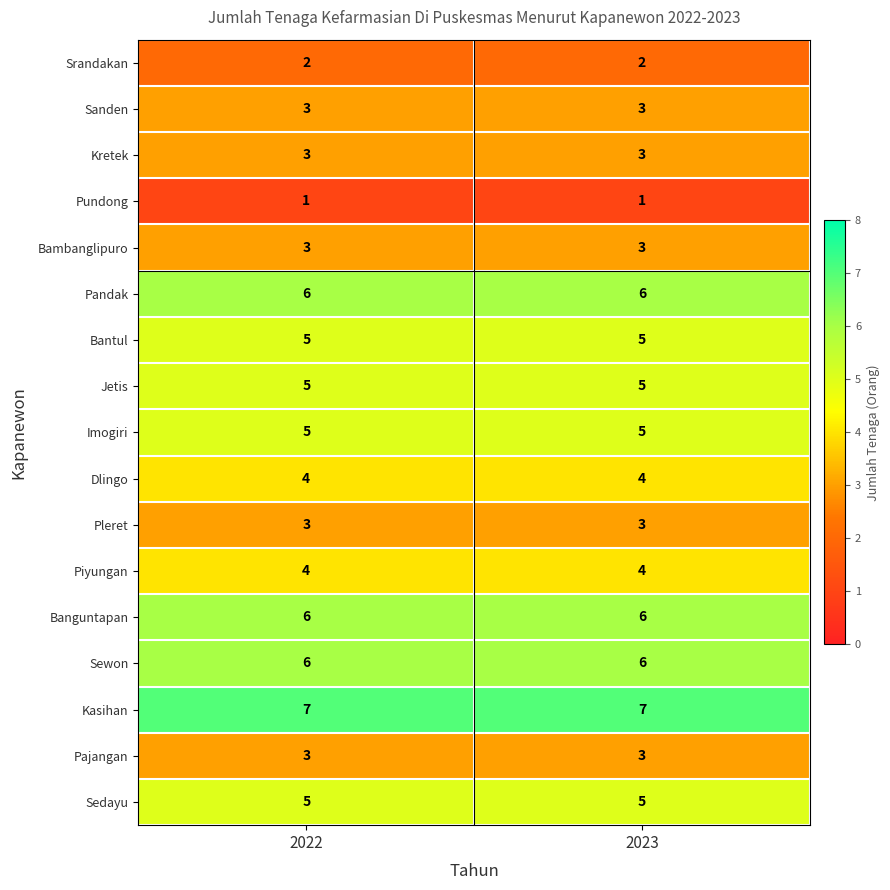

What is the sum of all Sanden values?

6